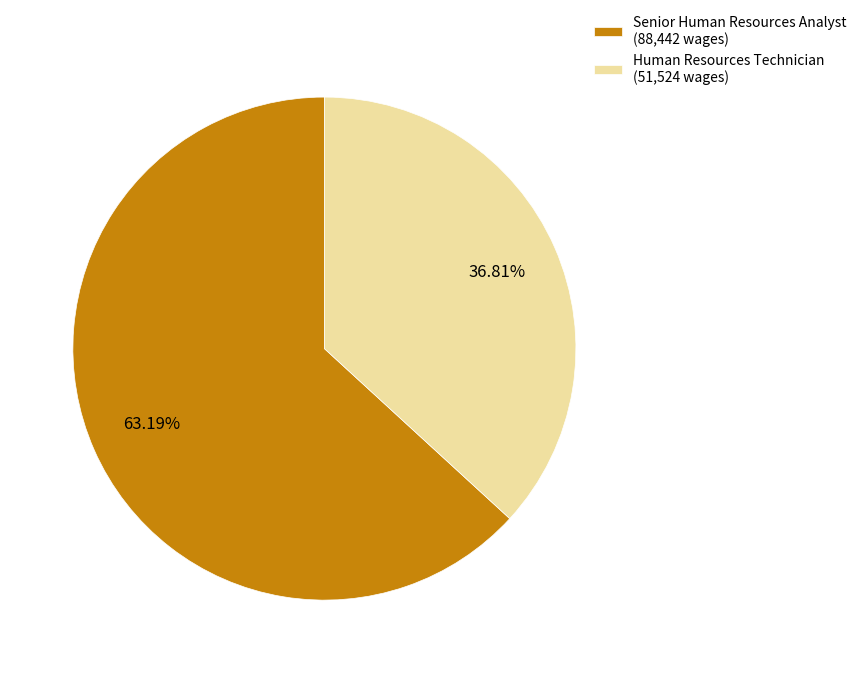

How many slices are in this pie chart?

2